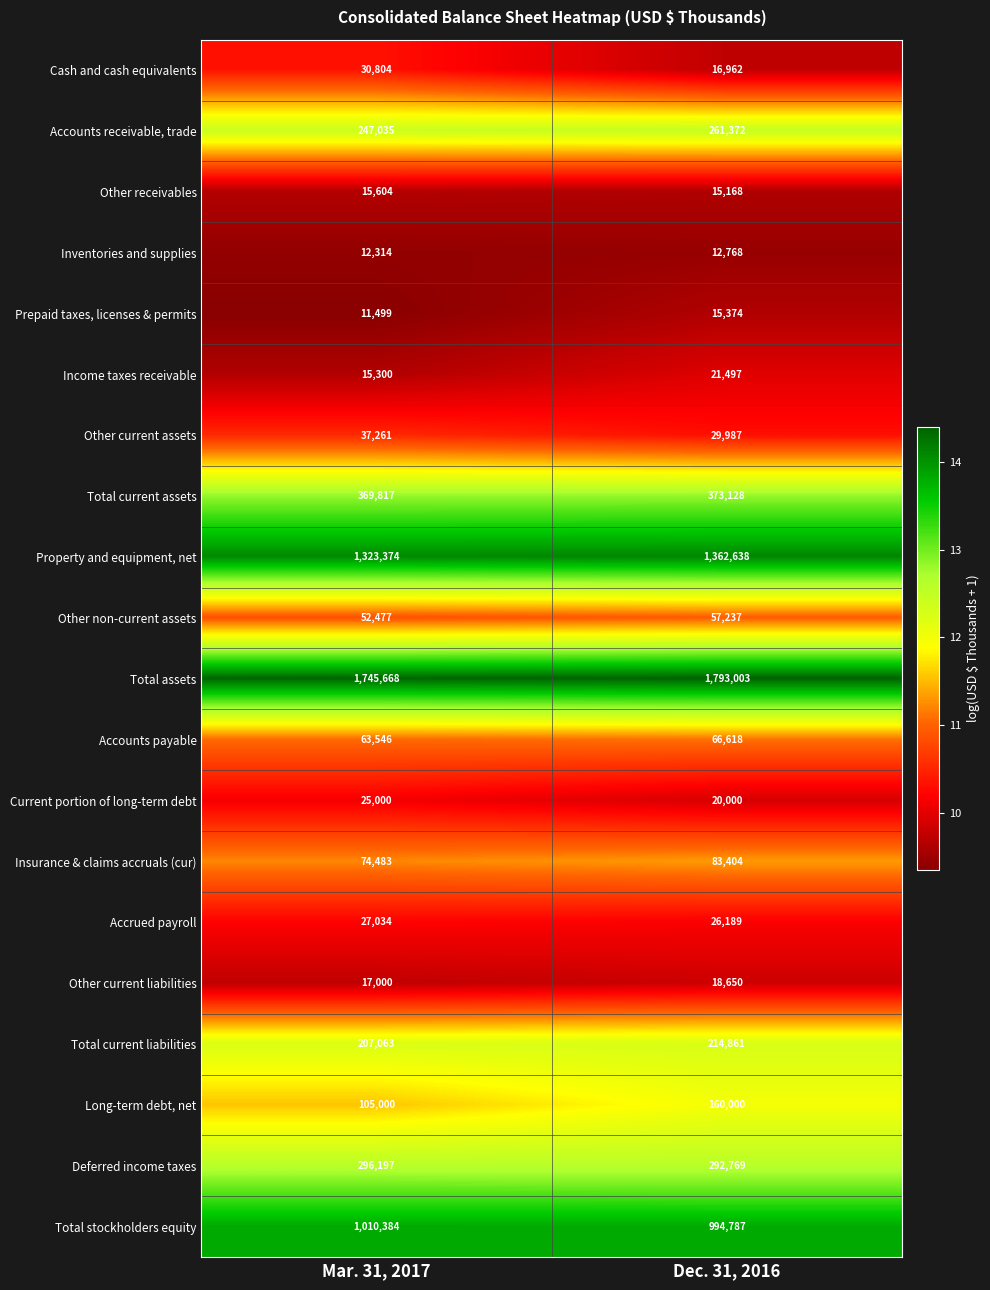

The value of Property and equipment, net at Dec. 31, 2016 is 862737. True or false?

False